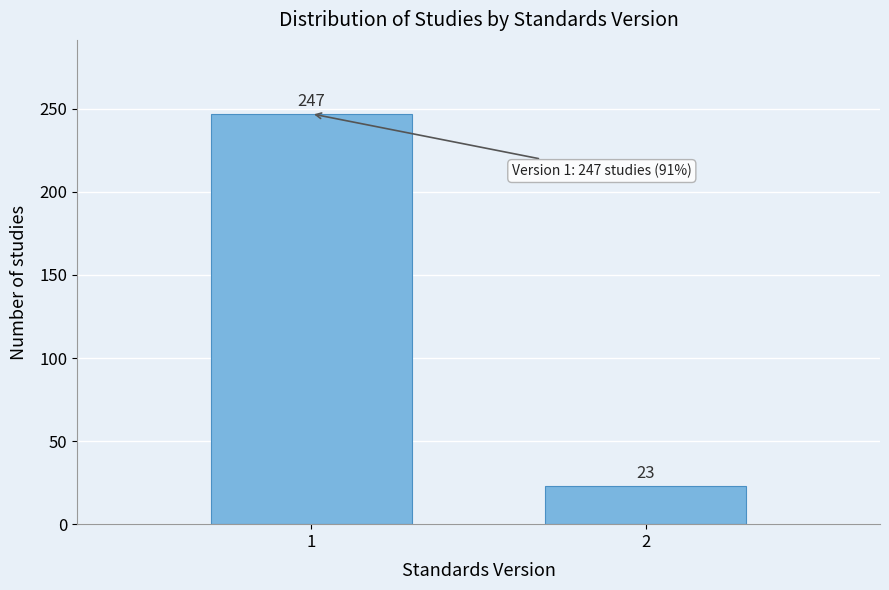

Reading left to right, transcribe all the data shown in this chart.

247	23